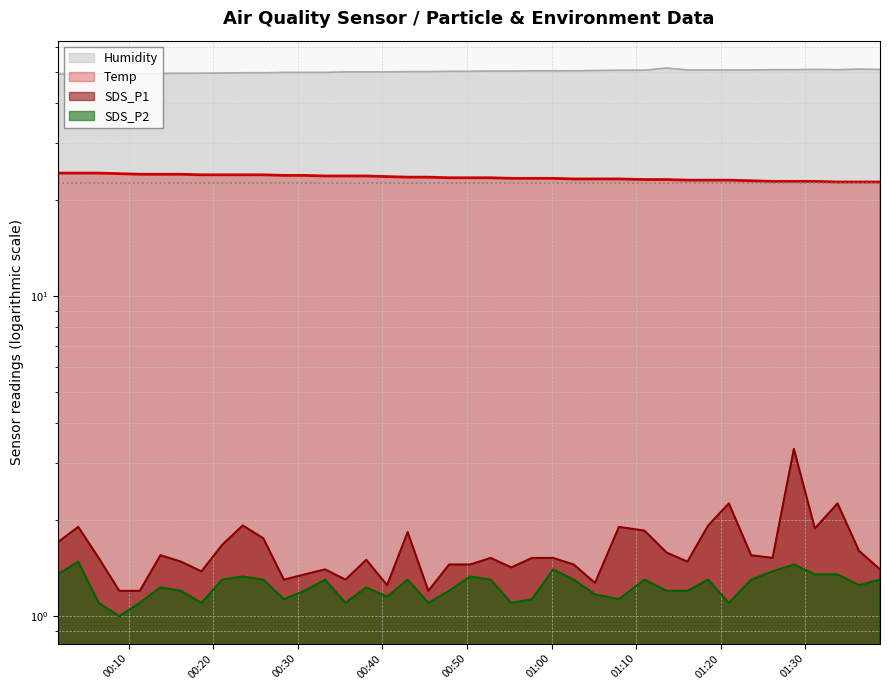

Rank the series at 2021/06/10 00:50:22 from highest to lowest value.

Humidity, Temp, SDS_P1, SDS_P2